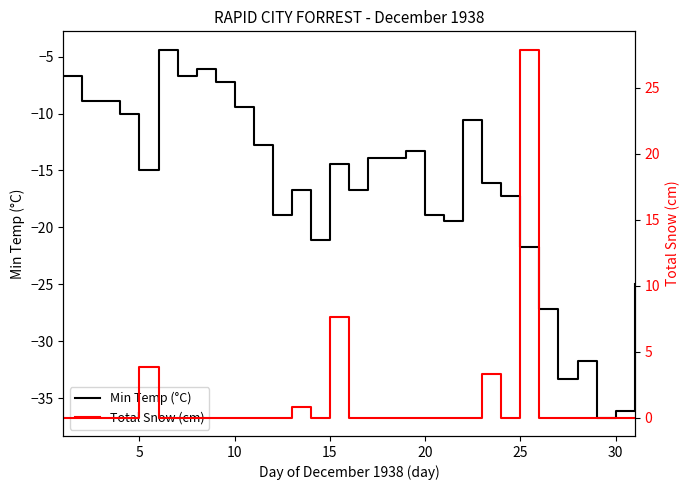

How many lines are shown in the chart?

2